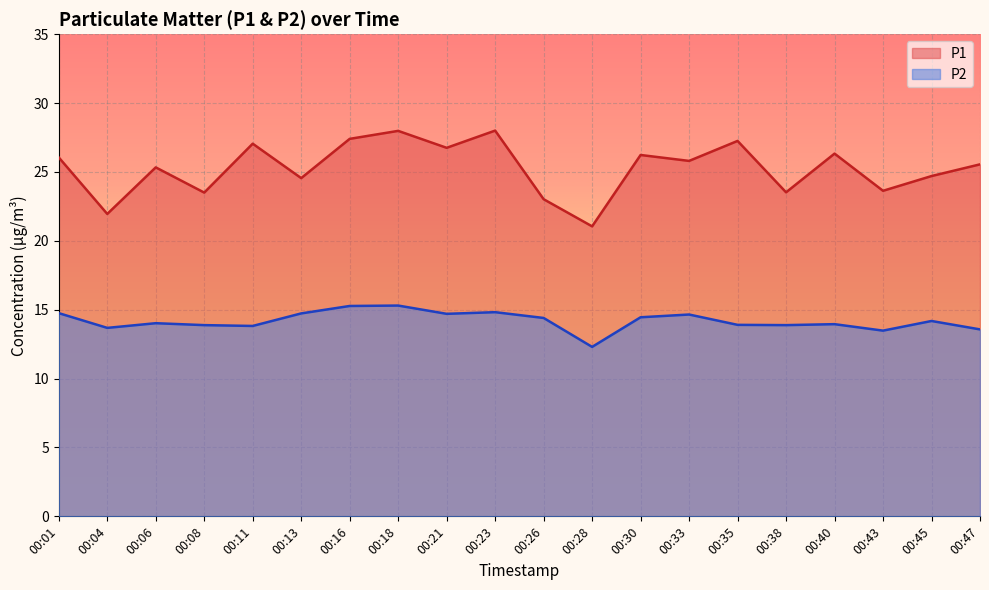

Reading left to right, transcribe all the data shown in this chart.

P1: 00:01=26.1	00:04=21.9	00:06=25.3	00:08=23.5	00:11=27.1	00:13=24.6	00:16=27.4	00:18=28.0	00:21=26.8	00:23=28.0	00:26=23.0	00:28=21.1	00:30=26.2	00:33=25.8	00:35=27.2	00:38=23.5	00:40=26.3	00:43=23.6	00:45=24.7	00:47=25.6
P2: 00:01=14.8	00:04=13.7	00:06=14.0	00:08=13.9	00:11=13.8	00:13=14.7	00:16=15.3	00:18=15.3	00:21=14.7	00:23=14.8	00:26=14.4	00:28=12.3	00:30=14.4	00:33=14.7	00:35=13.9	00:38=13.9	00:40=13.9	00:43=13.5	00:45=14.2	00:47=13.6